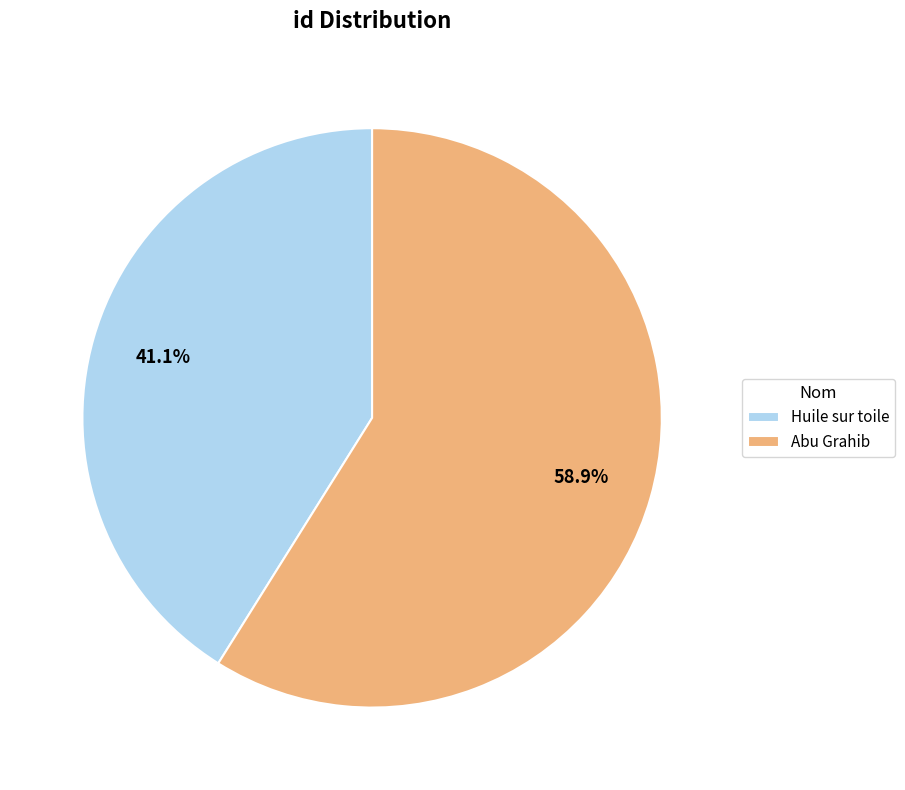

How many slices are in this pie chart?

2